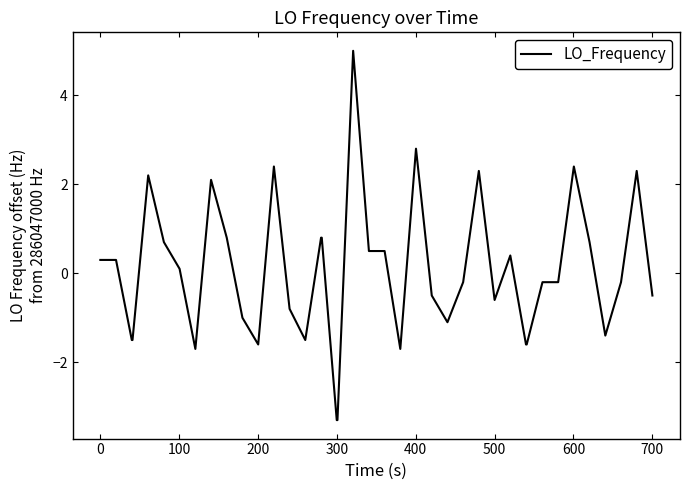

What is the maximum value shown in the chart?

5.0